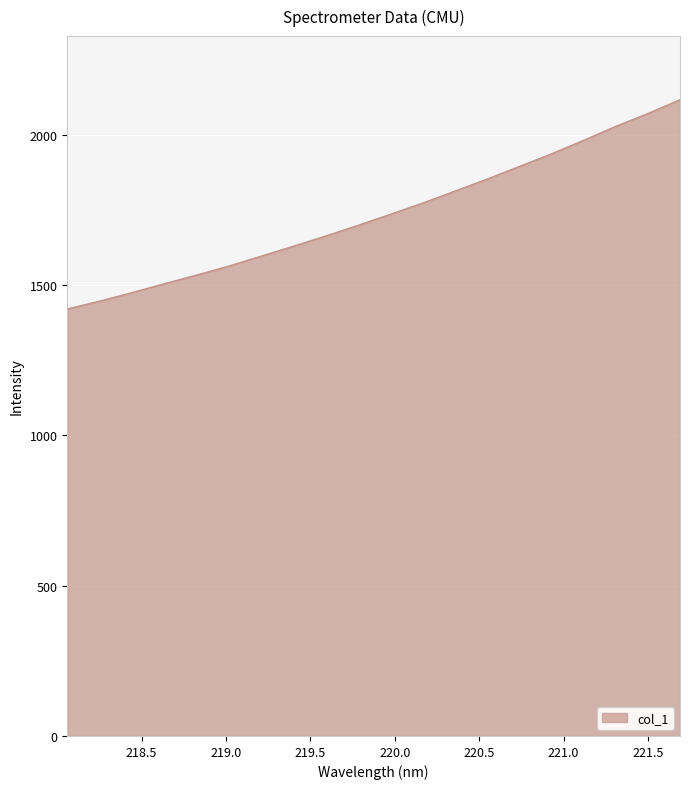

How many values are below 1734?

10